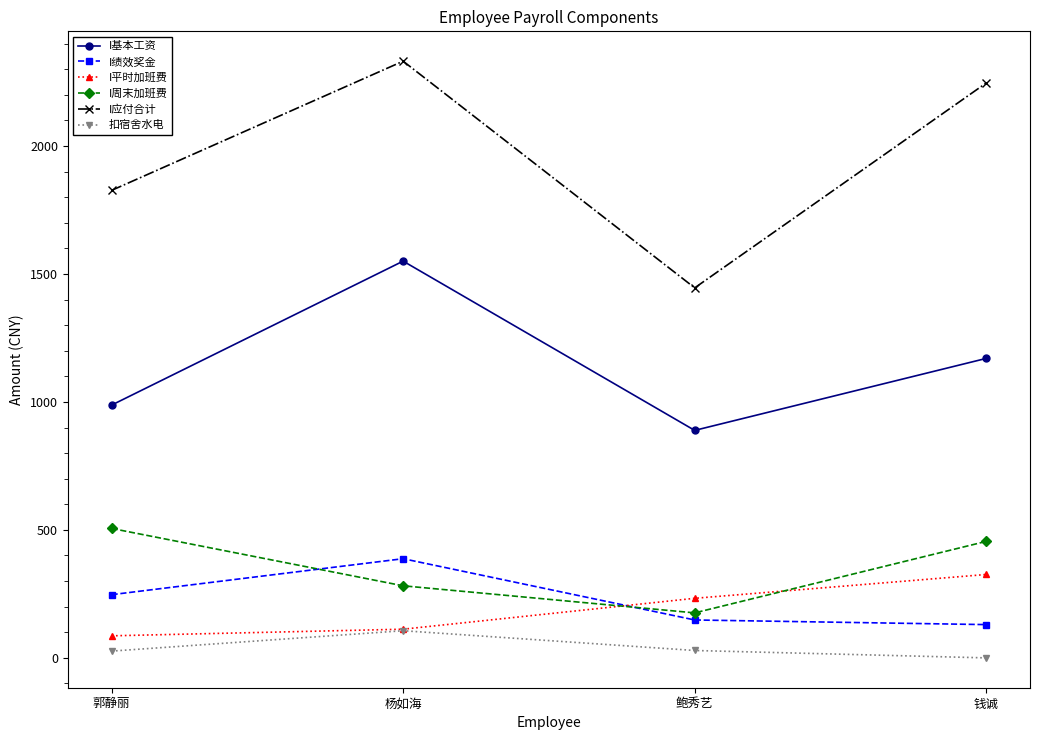

At which label does I应付合计 reach its minimum?

鲍秀艺